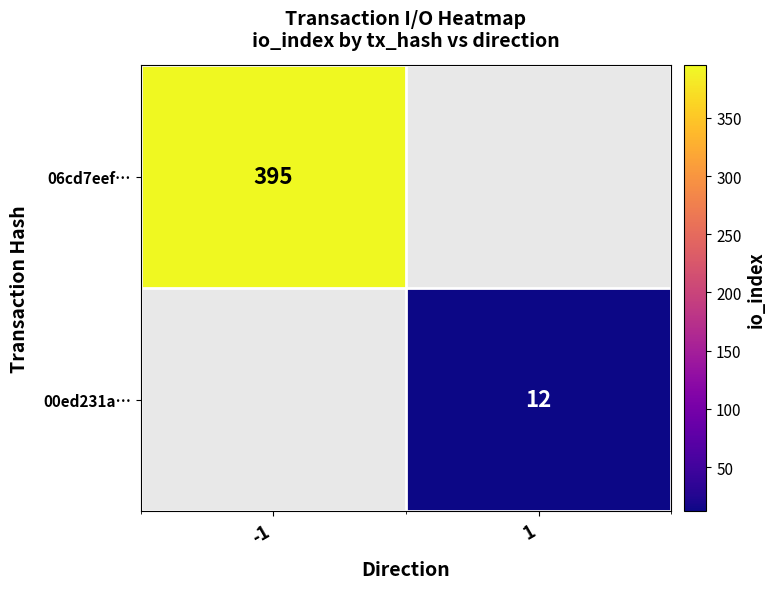

True or false: 06cd7eef… has a value of 395 at -1.

True